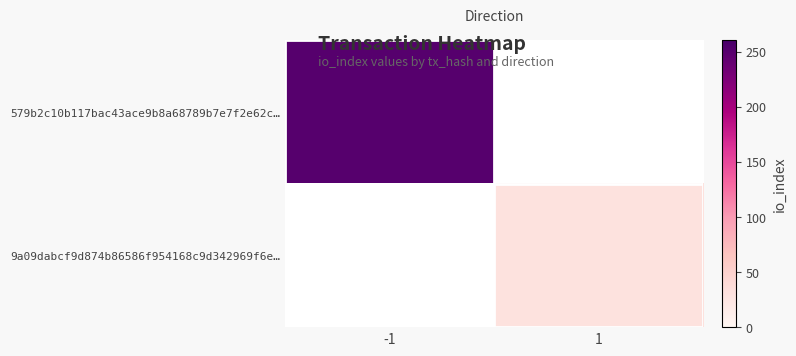

Which series has the largest range (max minus min)?

579b2c10b117bac43ace9b8a68789b7e7f2e62c…